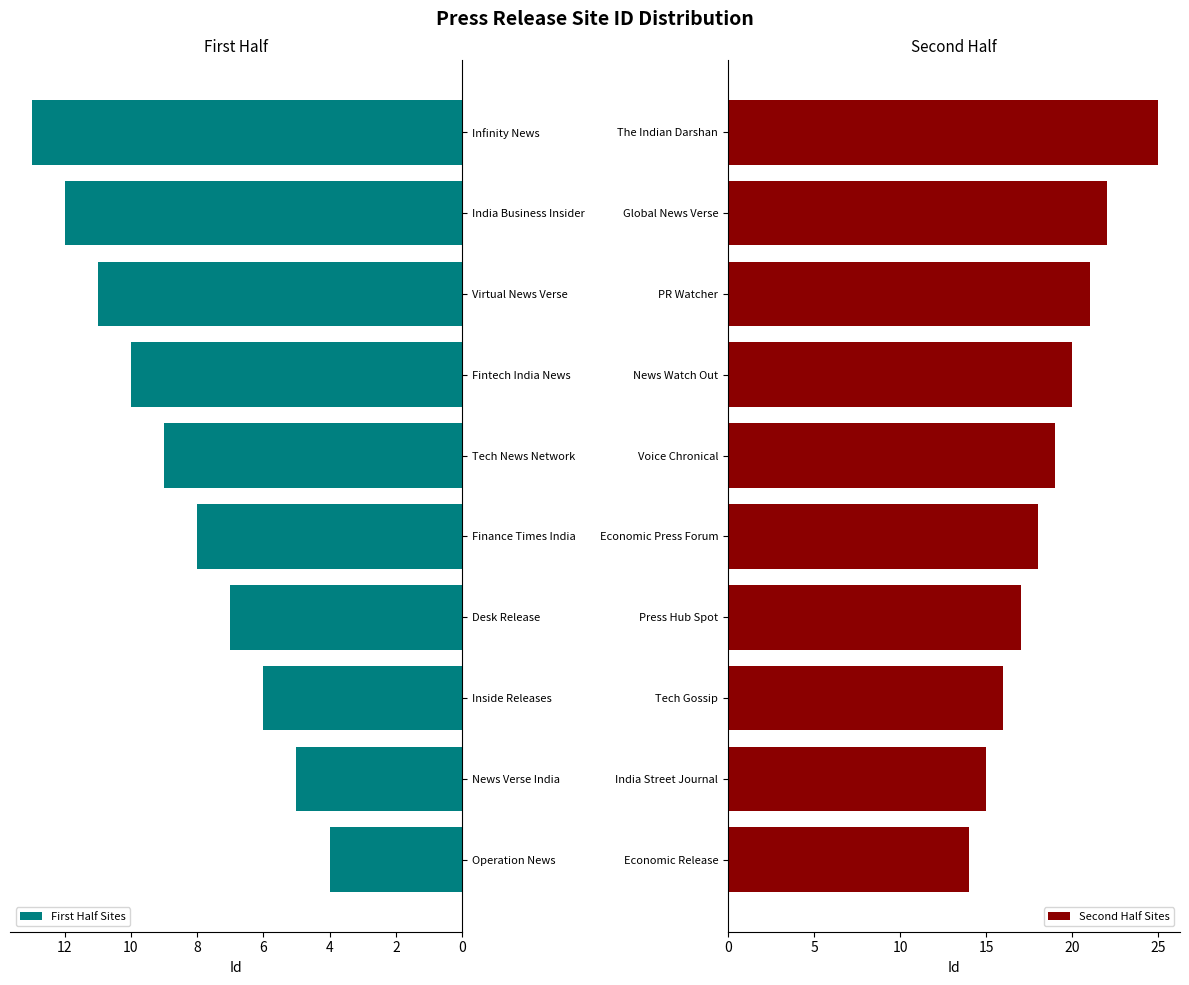

Reading left to right, extract all data points from this chart.

First Half Sites: 4	5	6	7	8	9	10	11	12	13
Second Half Sites: 14	15	16	17	18	19	20	21	22	25